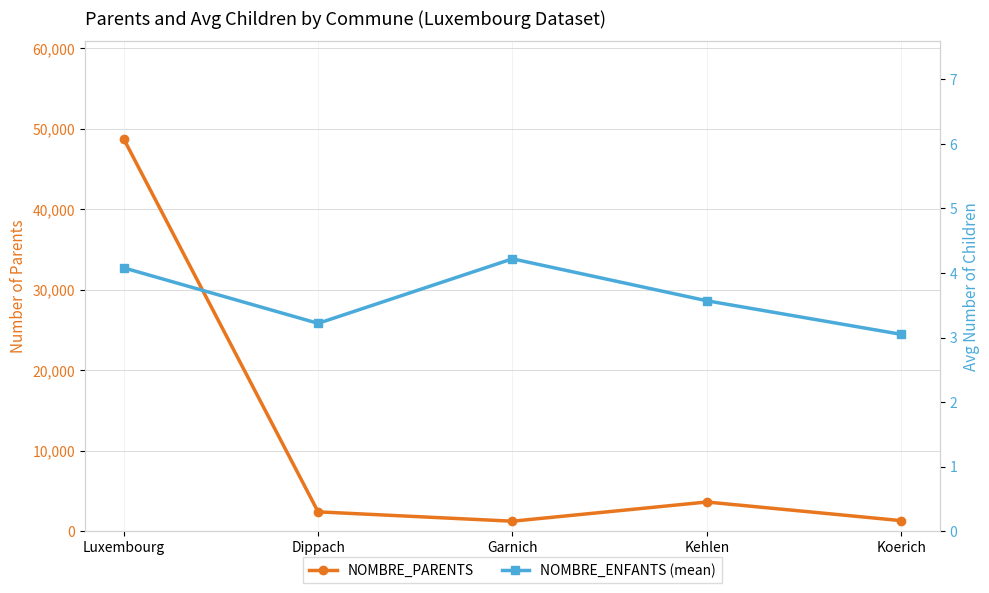

Read the NOMBRE_ENFANTS (mean) value at Dippach.

3.2